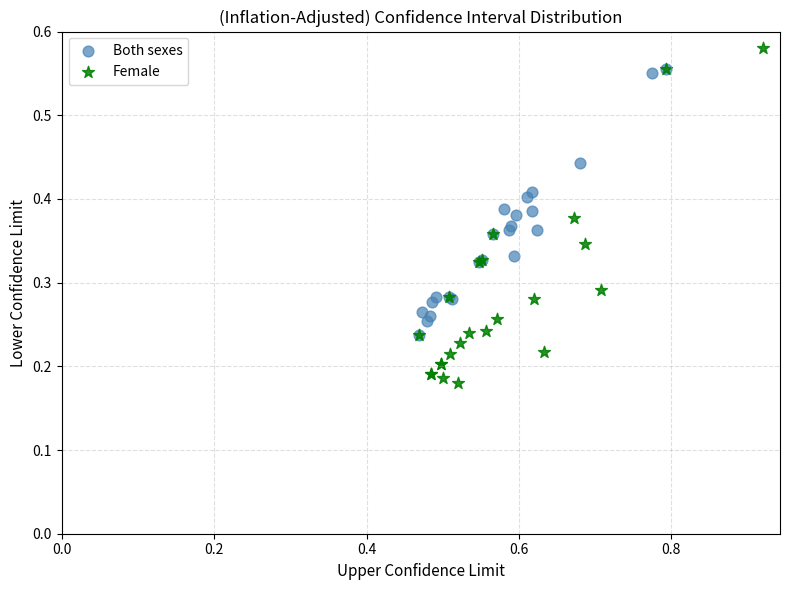

Which series has the largest Y range (max minus min)?

Female